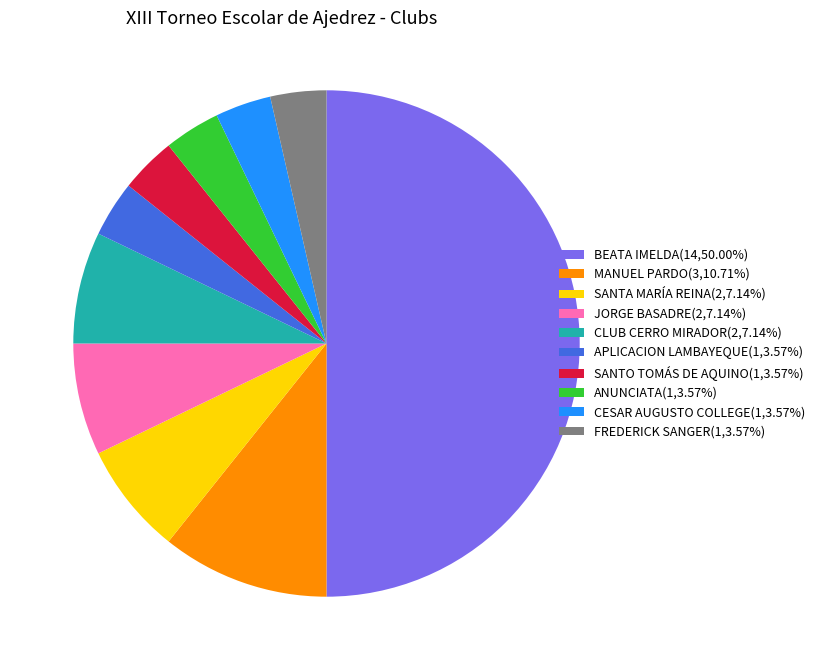

Is the sum of JORGE BASADRE(2,7.14%) and CLUB CERRO MIRADOR(2,7.14%) greater than half?

No